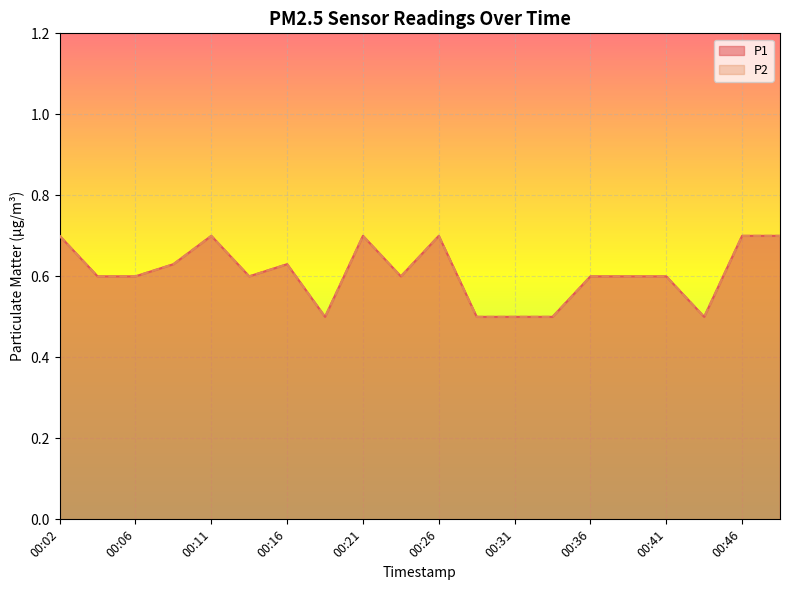

Which series has the largest total across all categories?

P1